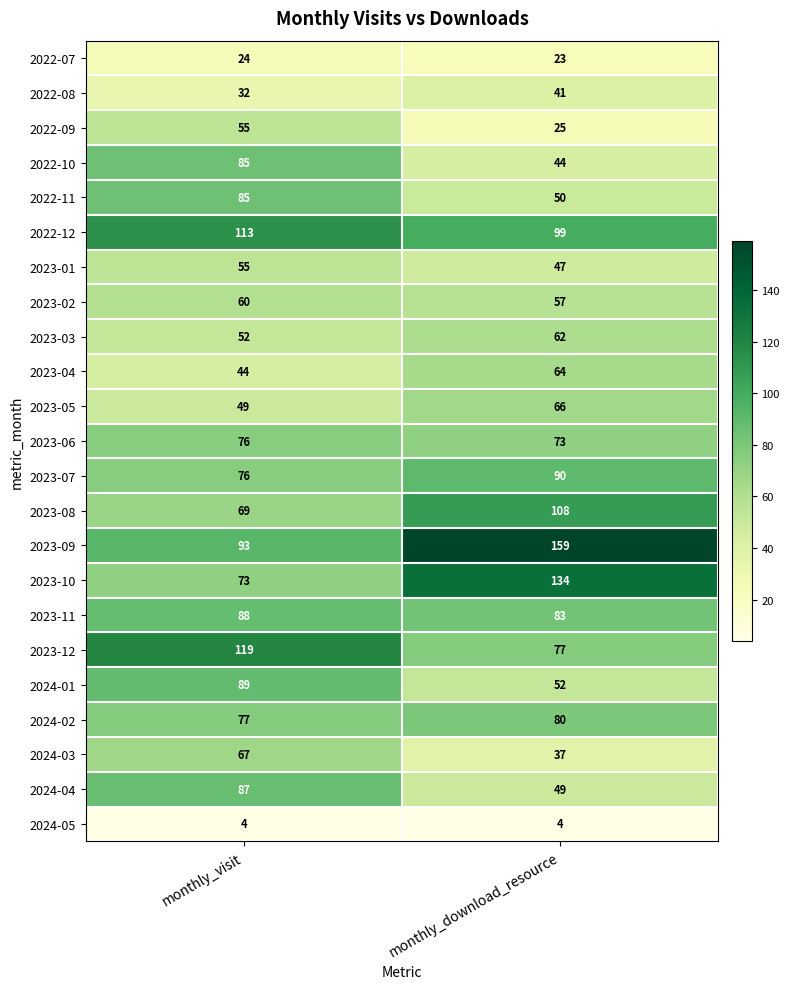

List the labels in order of 2023-09 value, largest first.

monthly_download_resource, monthly_visit